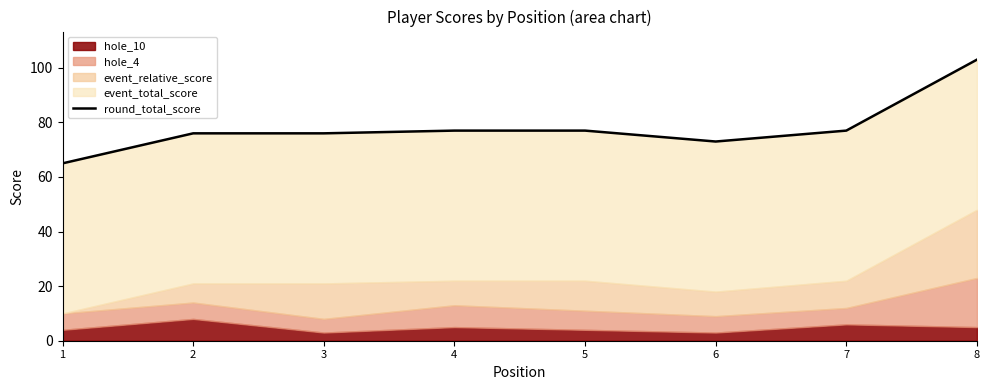

What is the change in value from 3 to 8?

+27